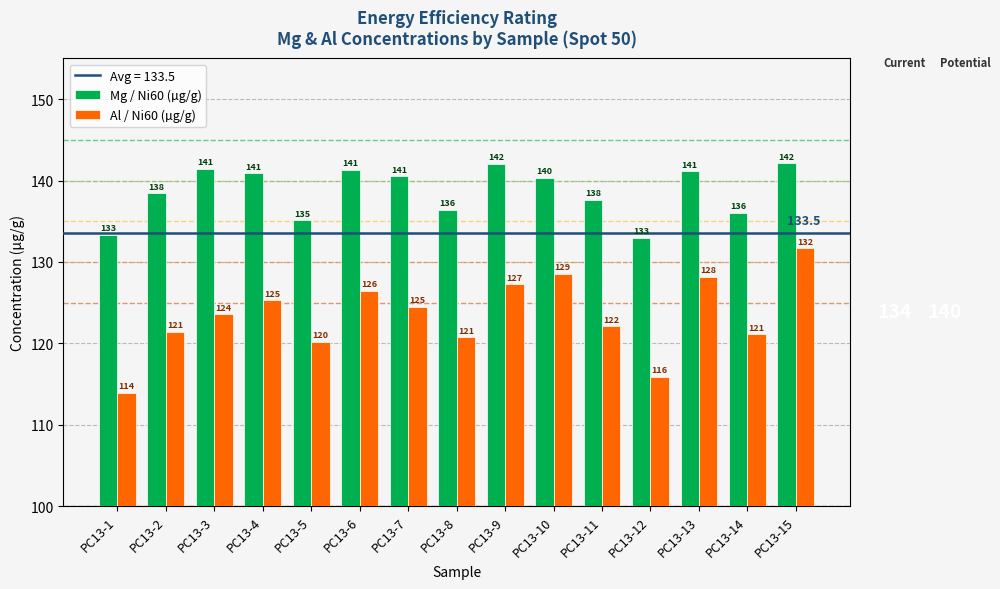

Reading left to right, list all the values displayed in this chart.

Mg / Ni60 (µg/g): PC13-1=133.4	PC13-2=138.4	PC13-3=141.4	PC13-4=140.9	PC13-5=135.1	PC13-6=141.3	PC13-7=140.5	PC13-8=136.4	PC13-9=142.0	PC13-10=140.4	PC13-11=137.6	PC13-12=133.0	PC13-13=141.1	PC13-14=136.0	PC13-15=142.1
Al / Ni60 (µg/g): PC13-1=114.0	PC13-2=121.4	PC13-3=123.6	PC13-4=125.3	PC13-5=120.2	PC13-6=126.5	PC13-7=124.5	PC13-8=120.8	PC13-9=127.3	PC13-10=128.6	PC13-11=122.1	PC13-12=115.9	PC13-13=128.2	PC13-14=121.1	PC13-15=131.7